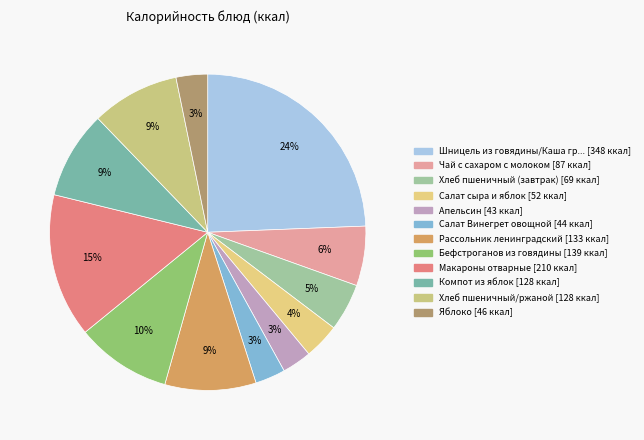

How many slices are in this pie chart?

12